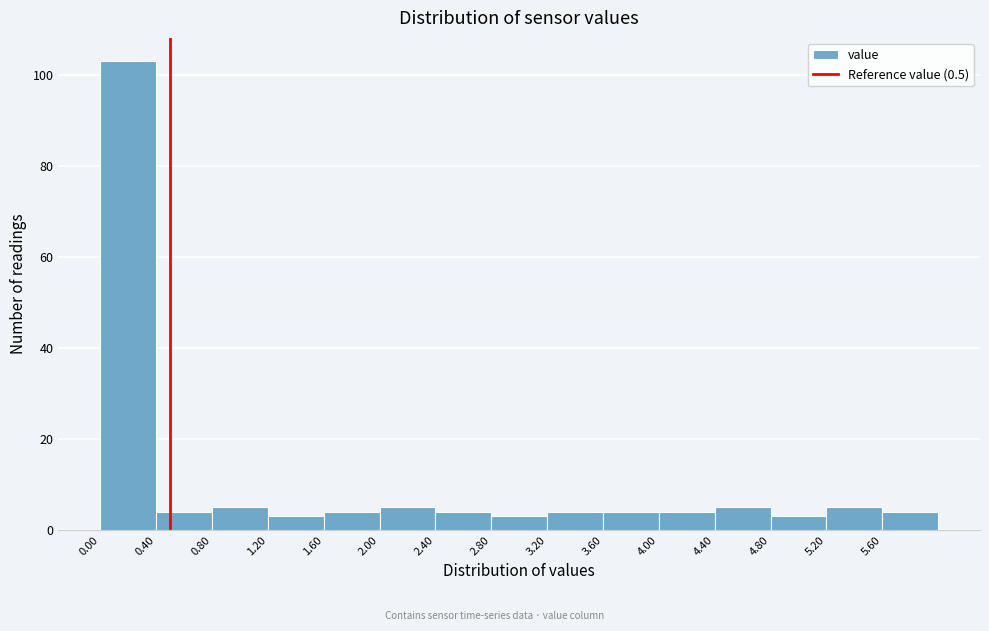

Reading left to right, list every bar in this chart as the range it spans on the x-axis followed by its height. The values are not printed on the chart, so give them approximately, as read against the axis.

0.0 to 0.4: 104
0.4 to 0.8: 4
0.8 to 1.2: 6
1.2 to 1.6: 4
1.6 to 2.0: 4
2.0 to 2.4: 6
2.4 to 2.8: 4
2.8 to 3.2: 4
3.2 to 3.6: 4
3.6 to 4.0: 4
4.0 to 4.4: 4
4.4 to 4.8: 6
4.8 to 5.2: 4
5.2 to 5.6: 6
5.6 to 6.0: 4